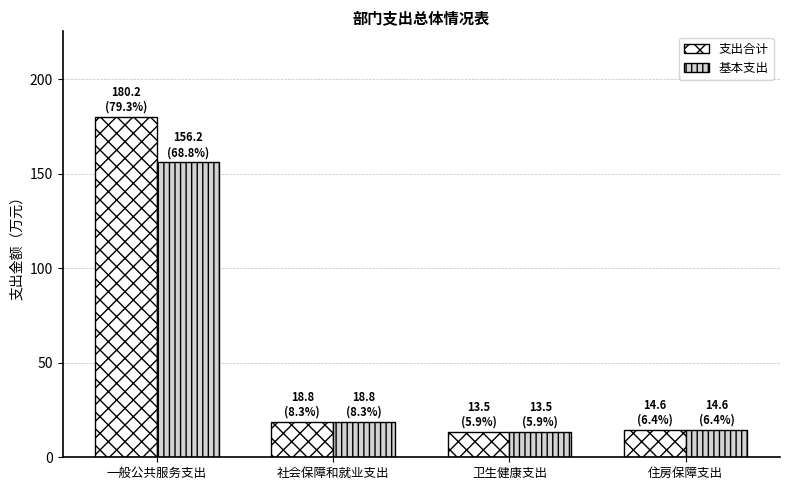

List the series in order of their peak value, lowest first.

基本支出, 支出合计